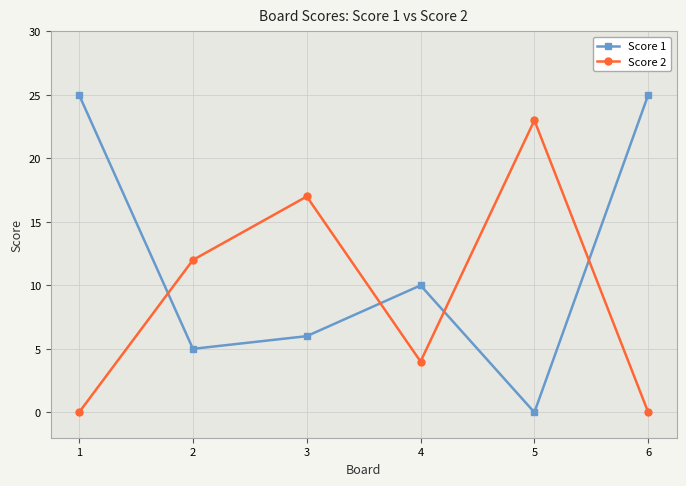

What is the value of the Score 2 point at the 3rd from the left?

17